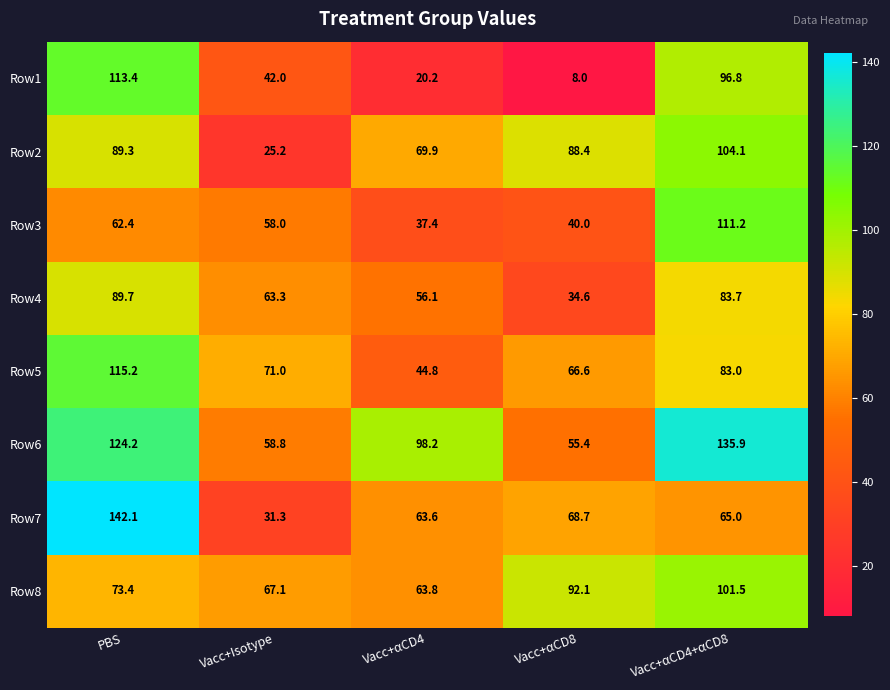

Which series has the widest spread of values?

Row7